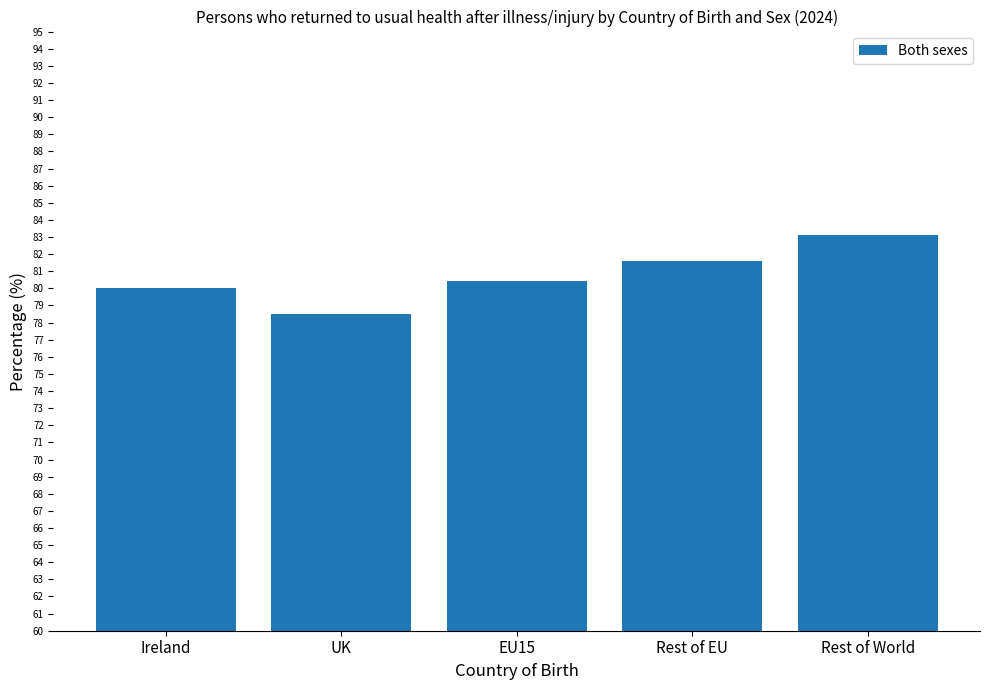

True or false: the data shows 44.1 at UK.

False